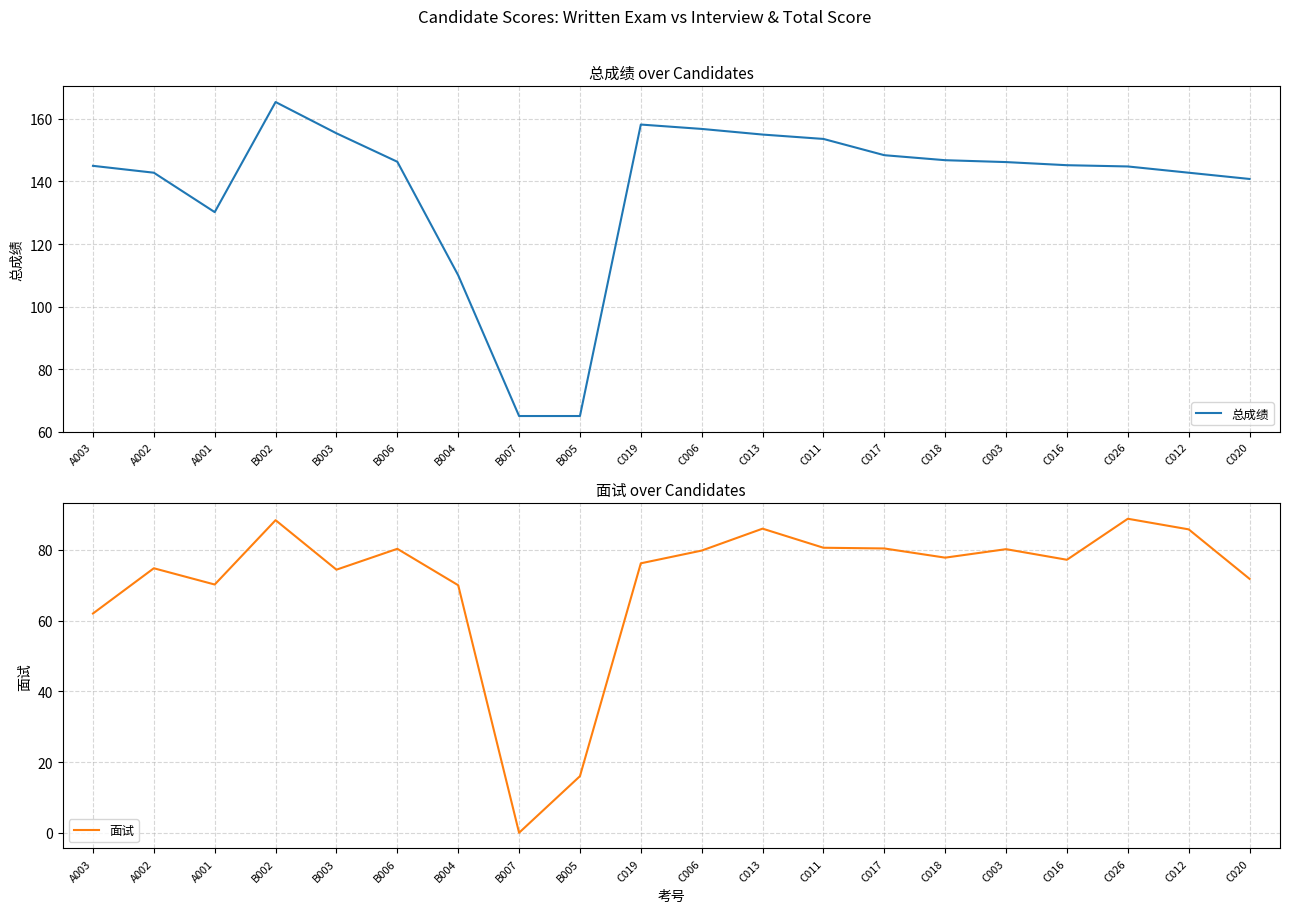

Which category has the lowest value across all series?

B007